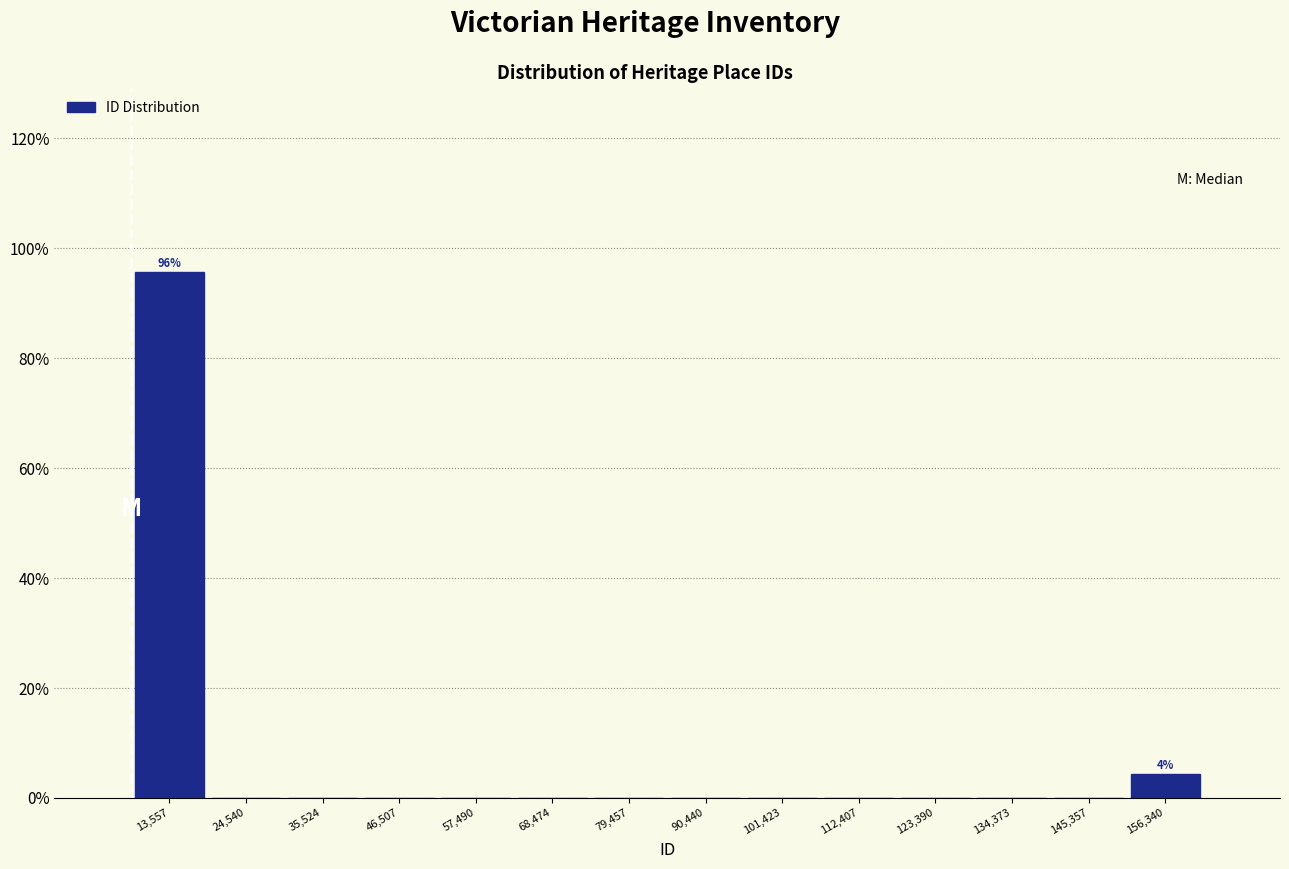

Which range on the x-axis has the tallest bar?

8000 to 20000